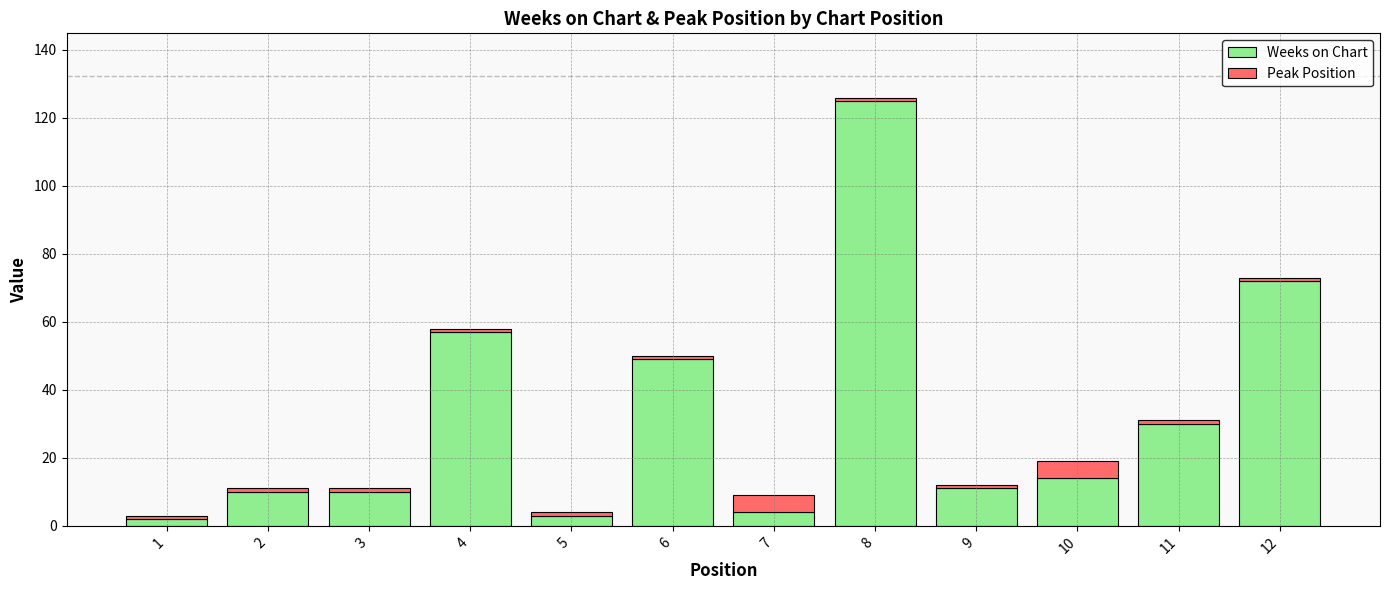

Reading left to right, transcribe the values for Weeks on Chart.

1=2	2=10	3=10	4=57	5=3	6=49	7=4	8=125	9=11	10=14	11=30	12=72